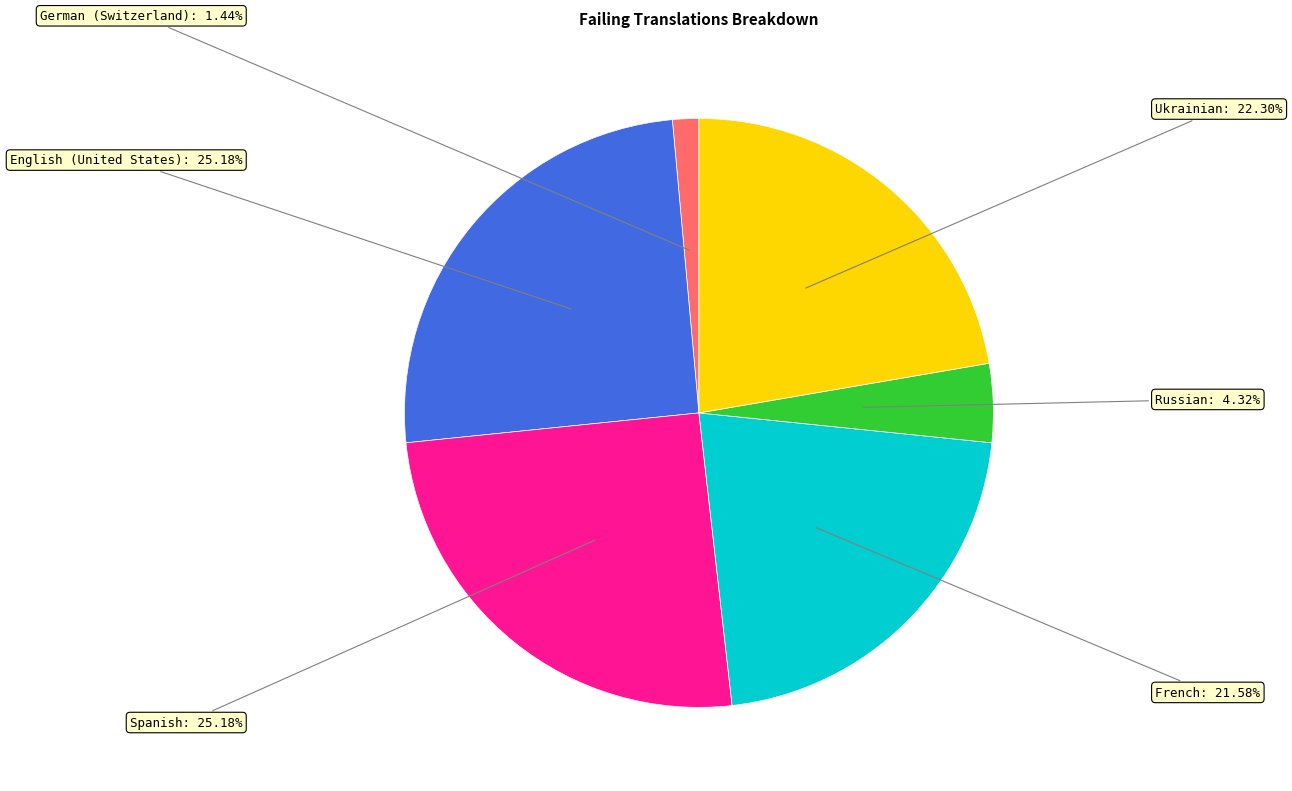

Is there any slice that represents more than half of the pie?

No